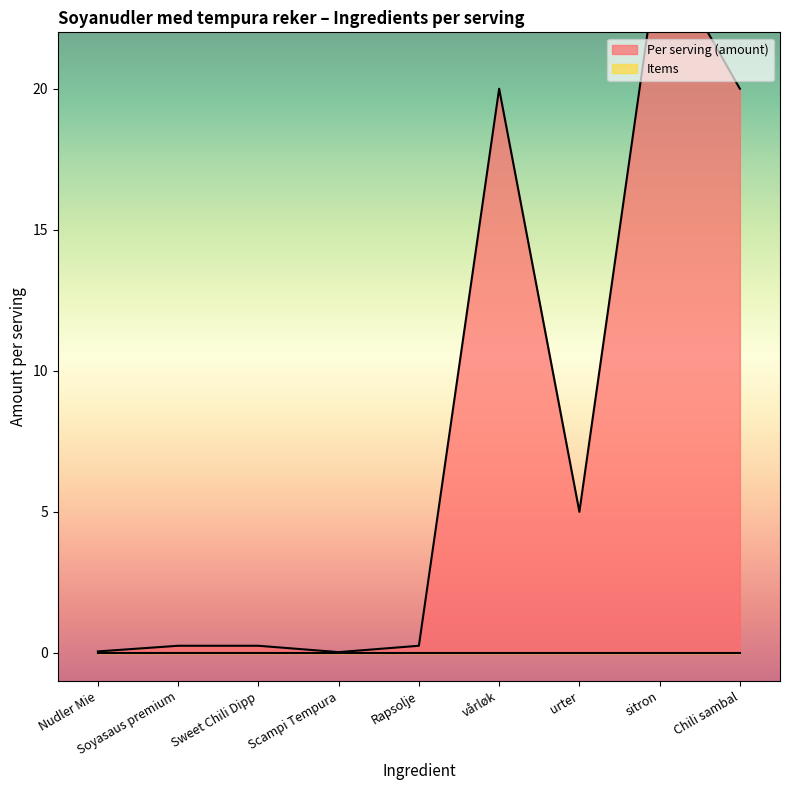

What is the label of the 2nd point from the right?

sitron